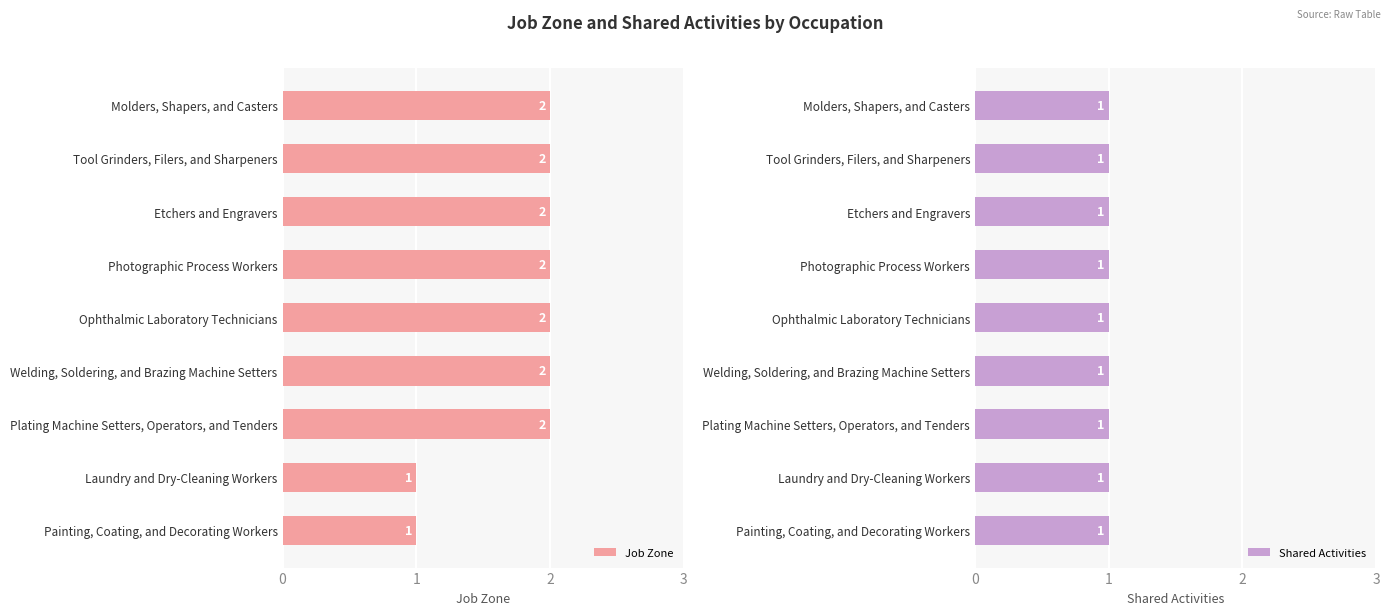

What is the maximum value for Job Zone?

2